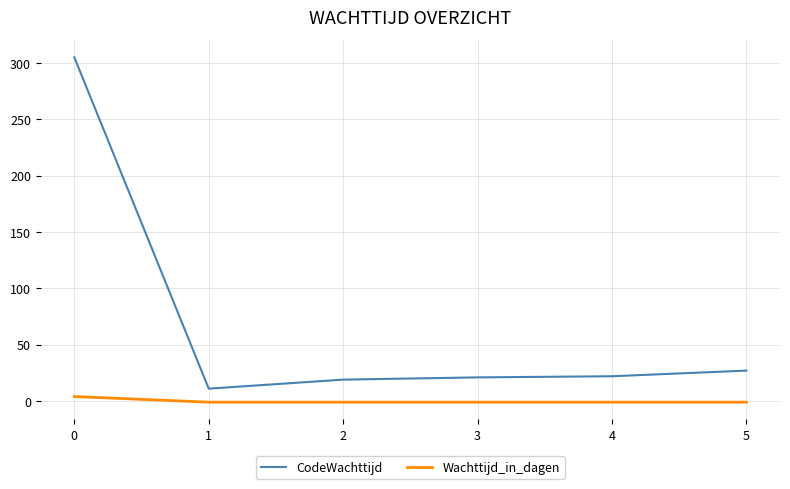

How many series are shown in this chart?

2